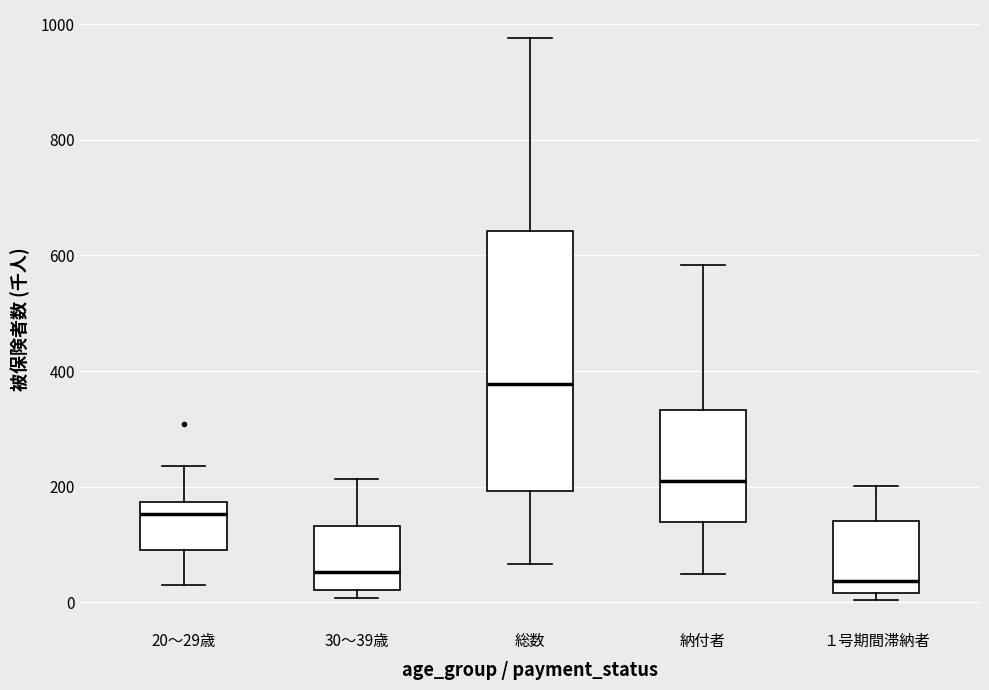

Comparing the boxes themselves (not the whiskers), which one is the tallest?

総数